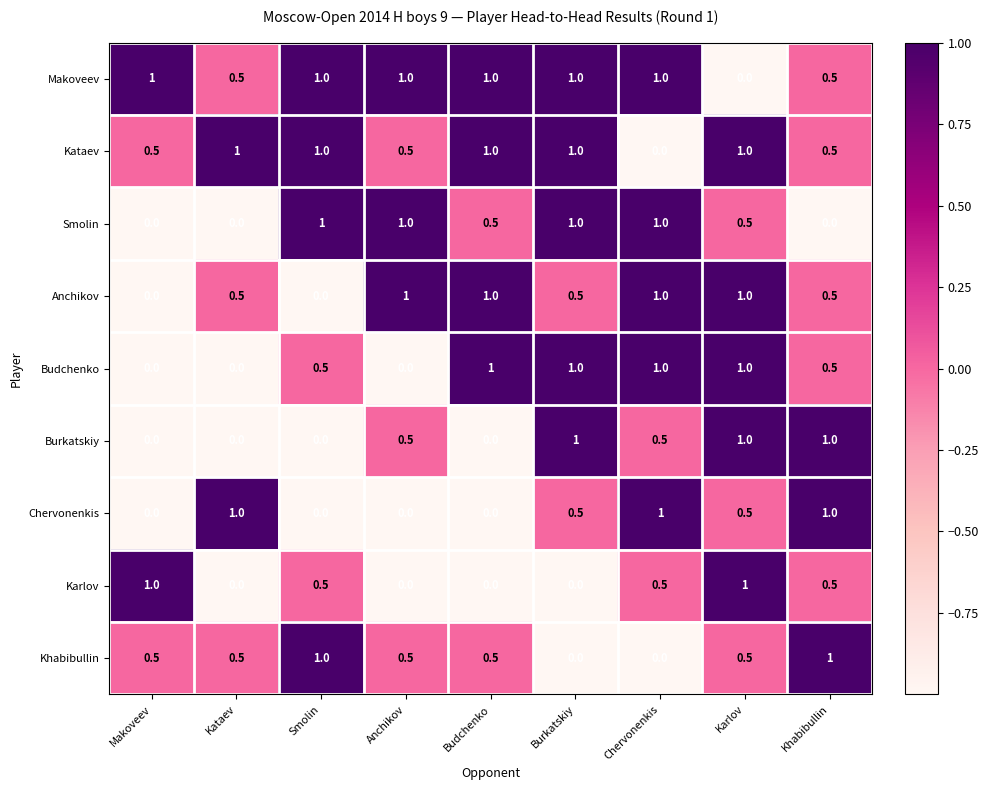

At how many categories does at least one series exceed 0?

9